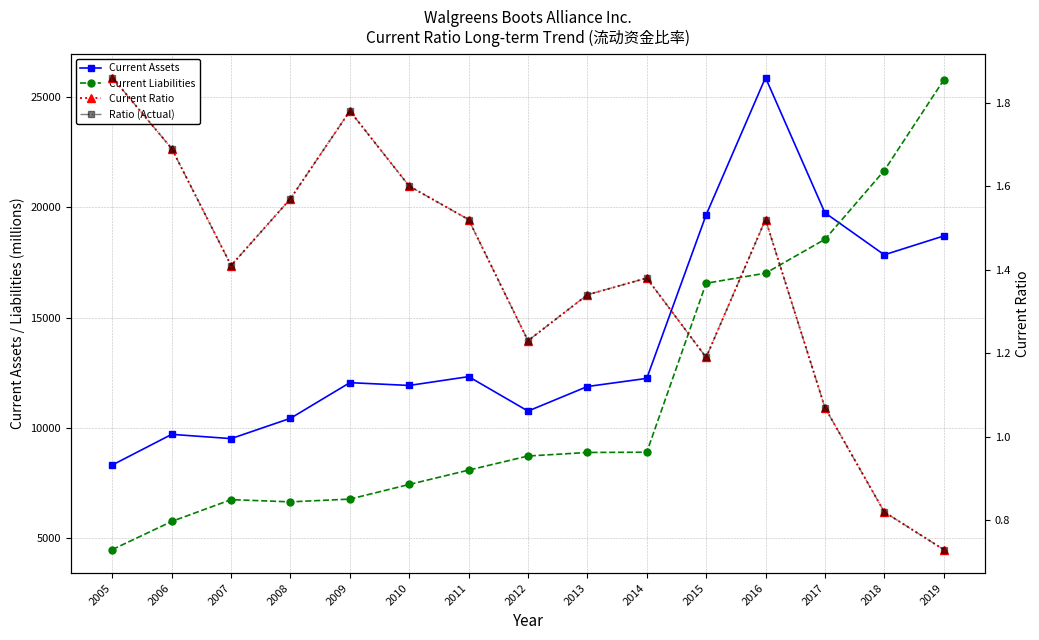

What is the value of the Ratio (Actual) point at the 14th from the left?

0.8